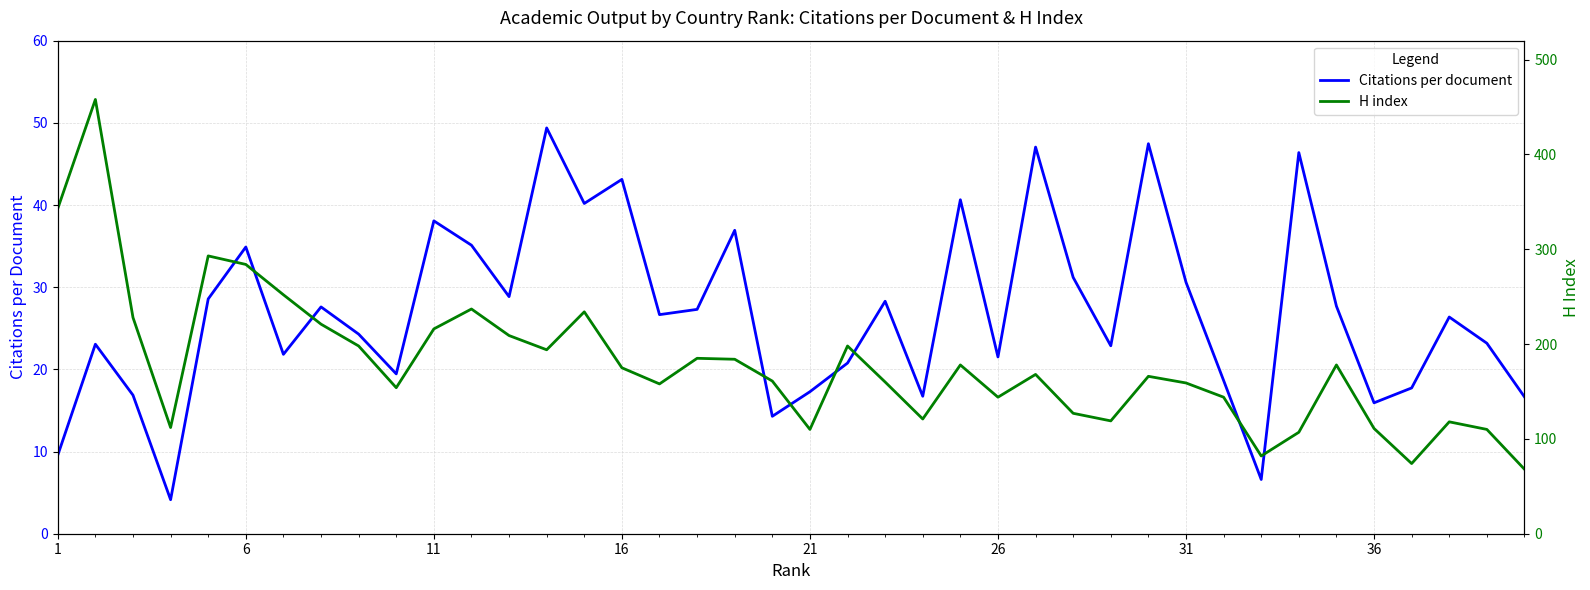

At how many categories does at least one series exceed 58?

40